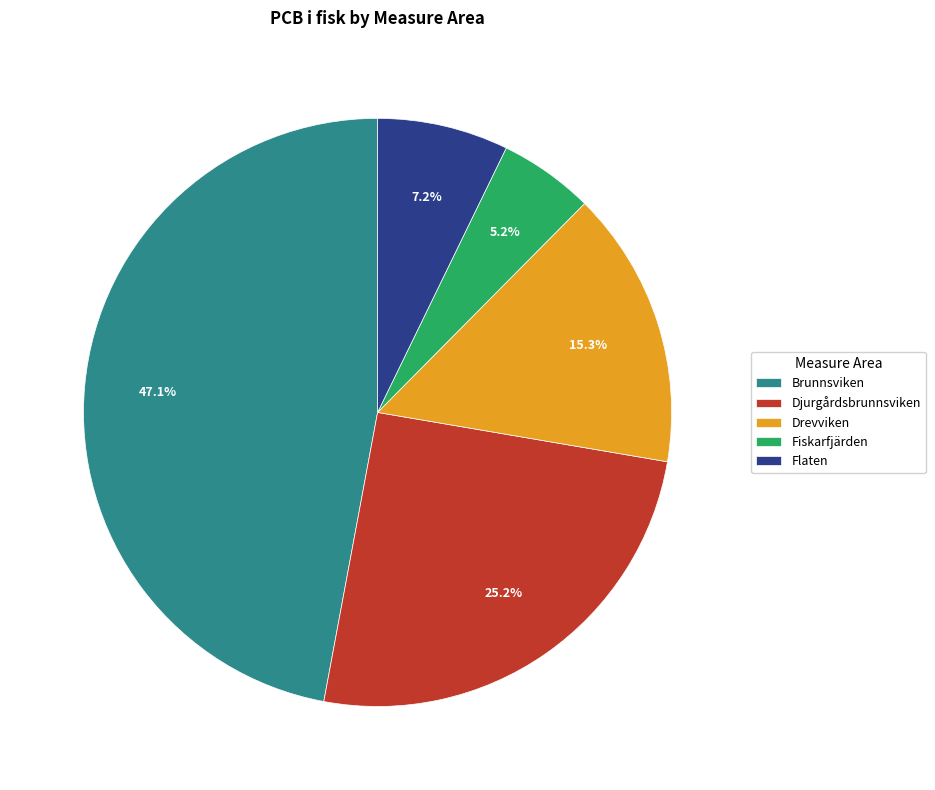

To the nearest percent, what is the difference between the largest and smallest slice percentages?

42%